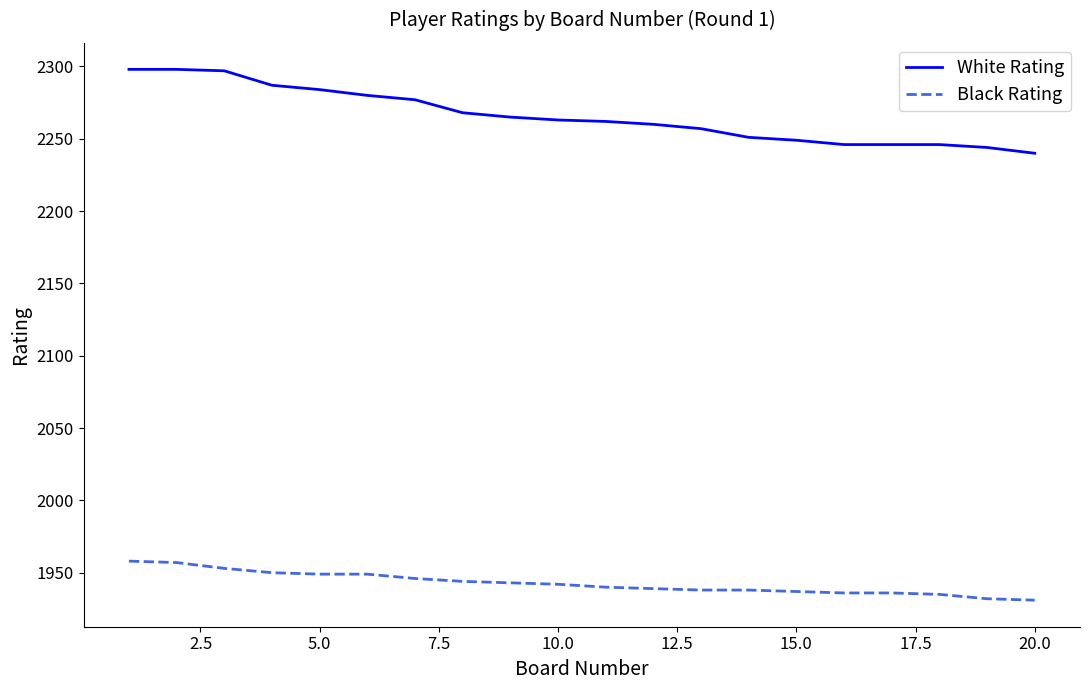

True or false: Black Rating and White Rating intersect in this chart.

False